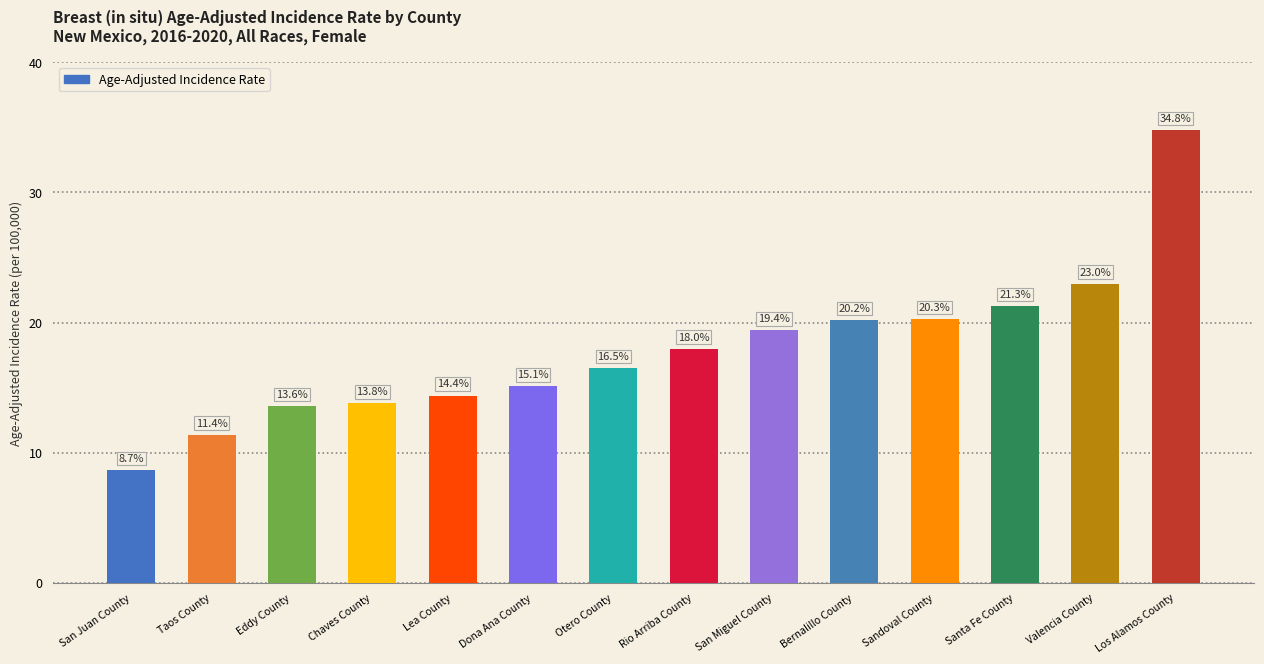

Rank the categories by value from lowest to highest.

San Juan County, Taos County, Eddy County, Chaves County, Lea County, Dona Ana County, Otero County, Rio Arriba County, San Miguel County, Bernalillo County, Sandoval County, Santa Fe County, Valencia County, Los Alamos County